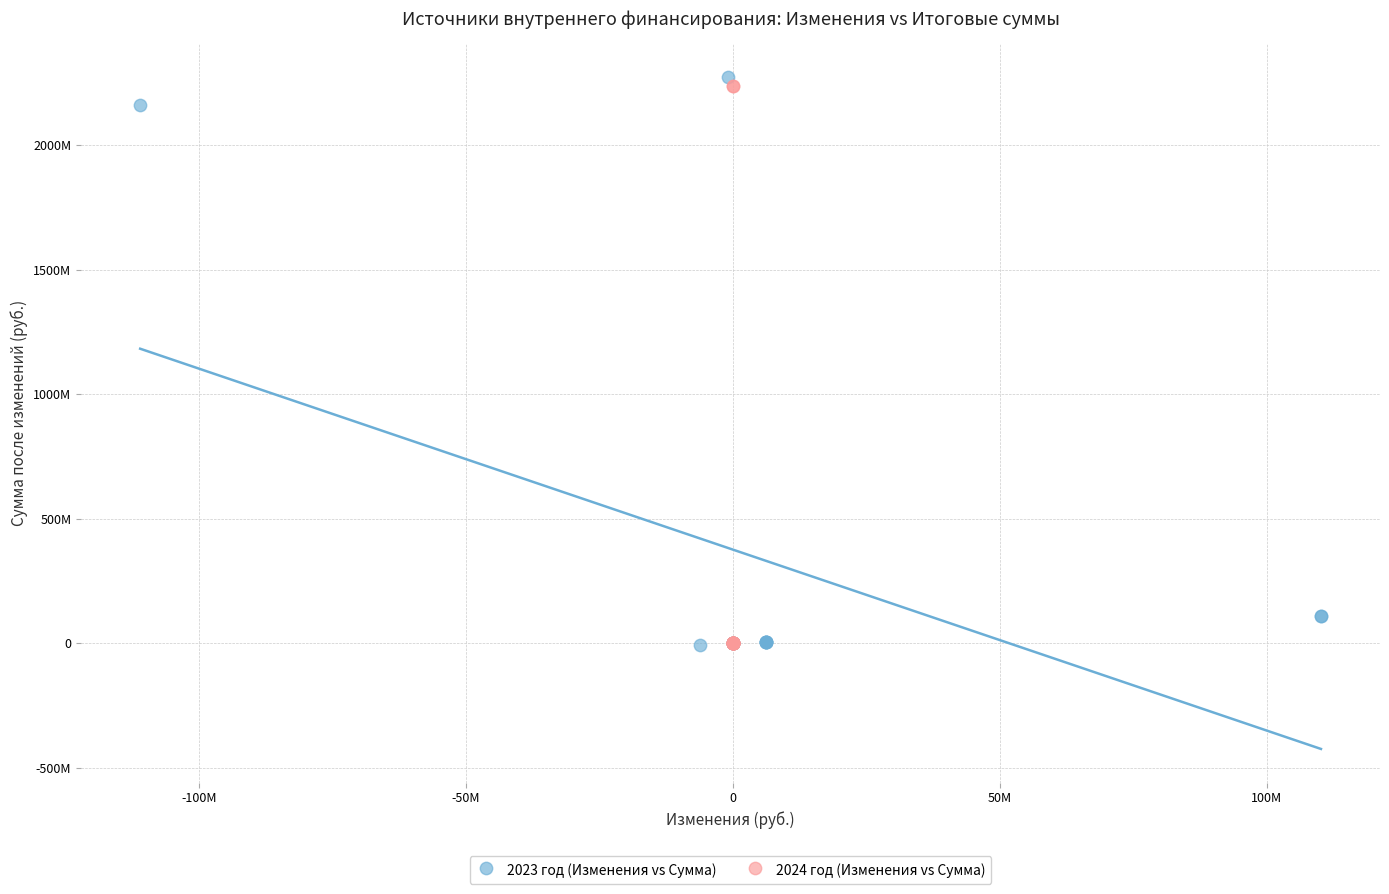

What are all the series names shown in the legend?

2023 год (Изменения vs Сумма), 2024 год (Изменения vs Сумма)